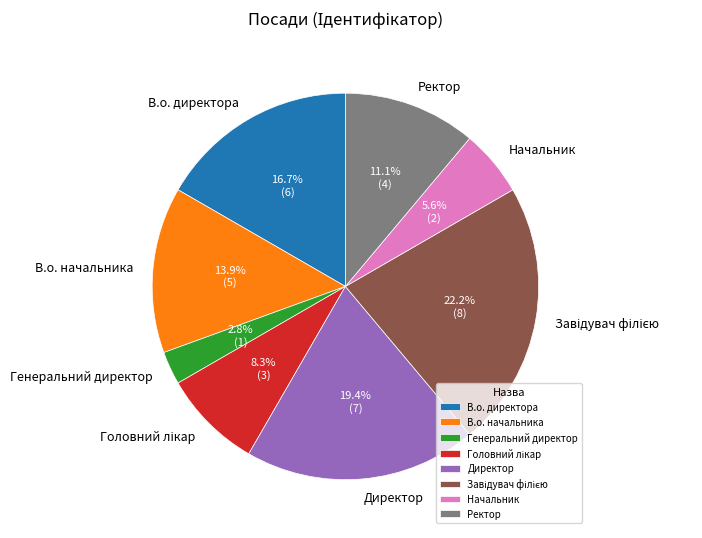

Which slice is the smallest?

Генеральний директор